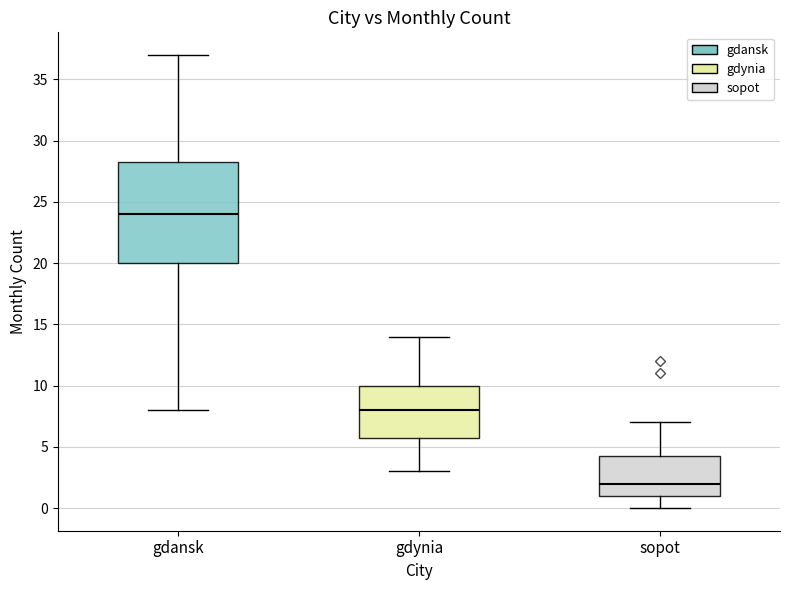

Reading left to right, transcribe this box plot: for each box, give where its median line is, the range the box spans, and where its two whiskers end, as read against the y-axis. The values are not printed on the chart, so give them approximately, as read against the axis.

gdansk: median 24.0, box 20.0 to 28.5, whiskers 8.0 to 37.0
gdynia: median 8.0, box 6.0 to 10.0, whiskers 3.0 to 14.0
sopot: median 2.0, box 1.0 to 4.5, whiskers 0.0 to 7.0